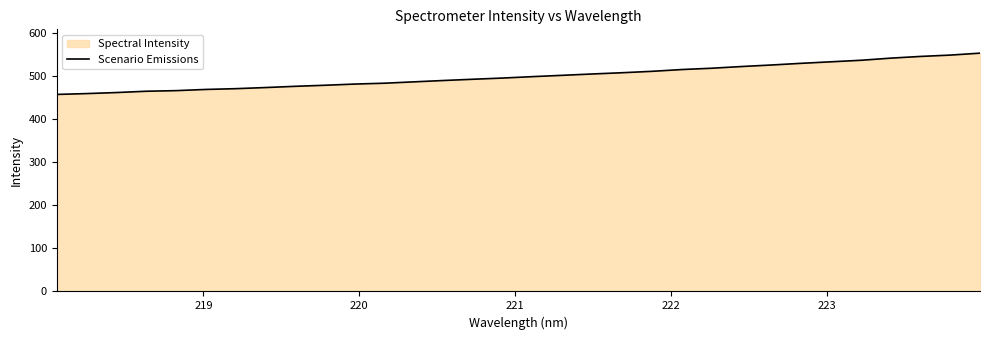

What is the maximum value shown in the chart?

552.9